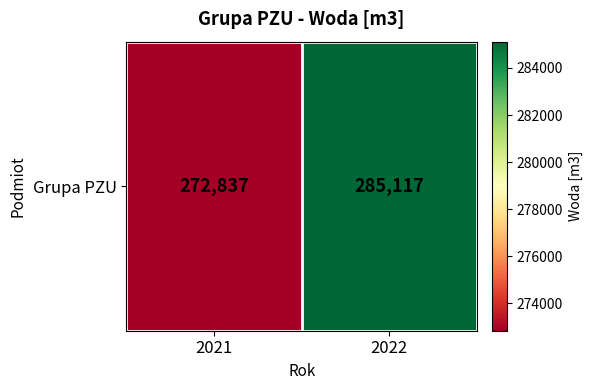

What is the sum of all values?

557954